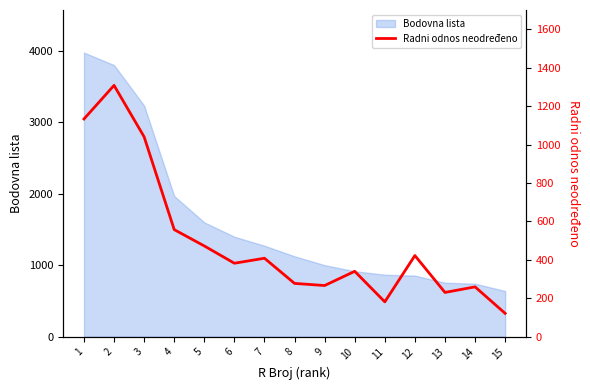

What is the value of the 13th point from the left?

230